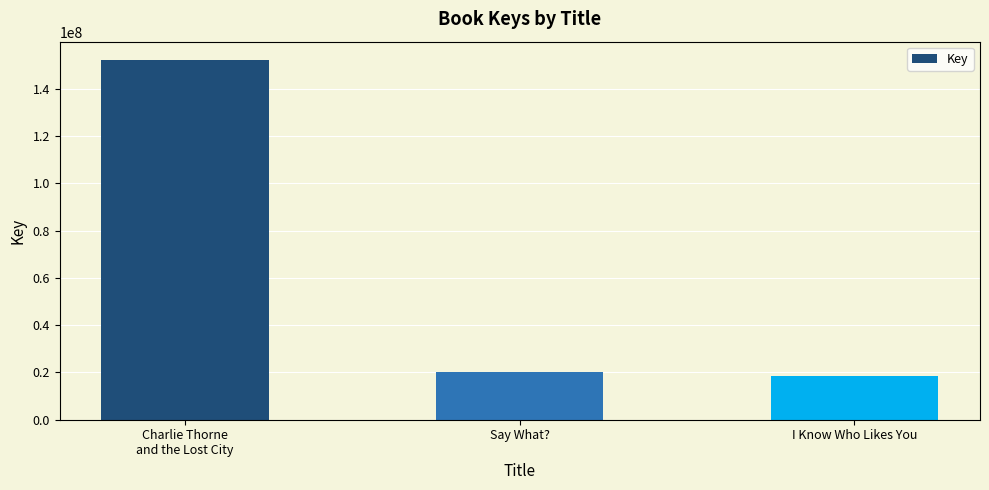

The value at Say What? is 20183221. True or false?

True